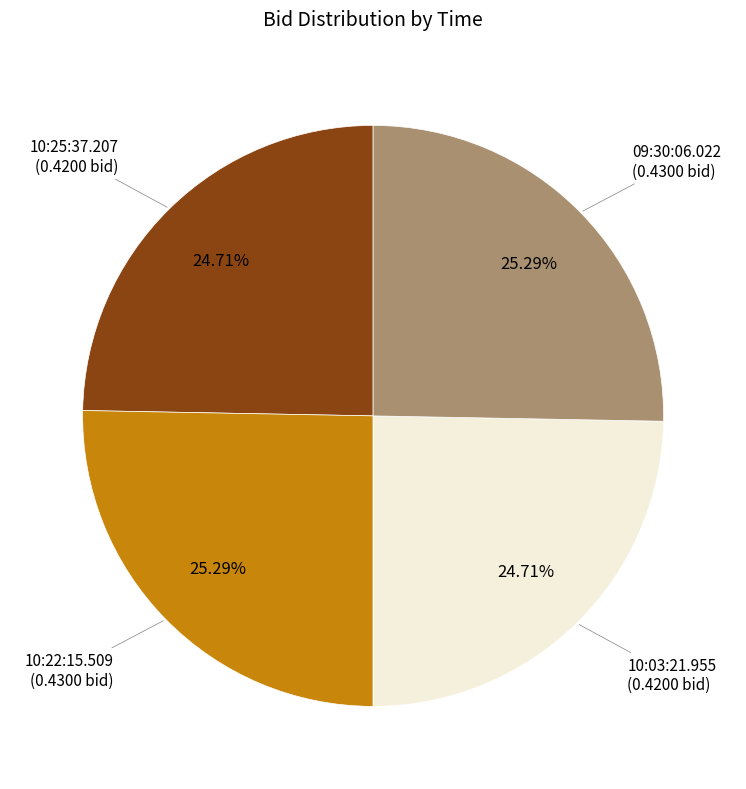

To the nearest percent, what is the difference between the largest and smallest slice percentages?

1%